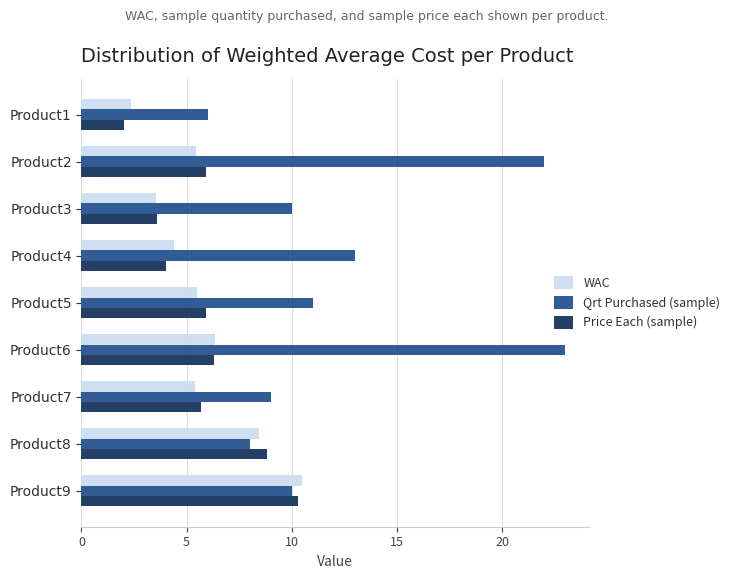

How many values in the Price Each (sample) series are below 5?

3